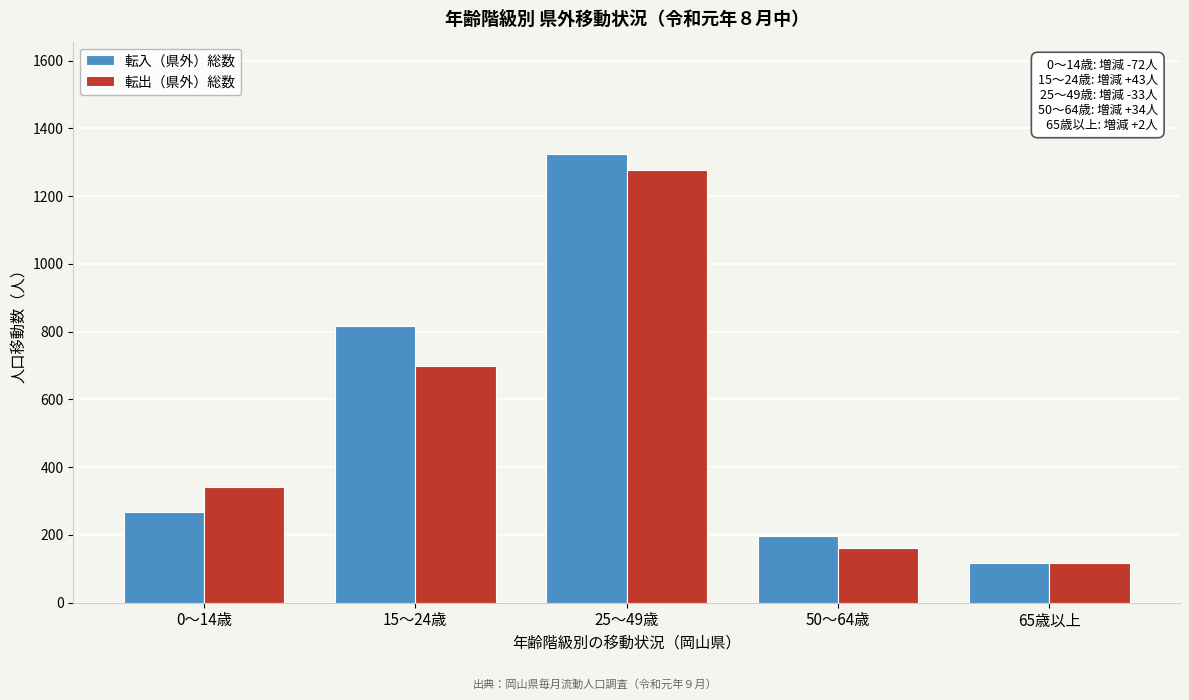

Reading left to right, transcribe all the data shown in this chart.

転入（県外）総数: 0～14歳=268	15～24歳=818	25～49歳=1325	50～64歳=198	65歳以上=118
転出（県外）総数: 0～14歳=343	15～24歳=699	25～49歳=1277	50～64歳=163	65歳以上=116